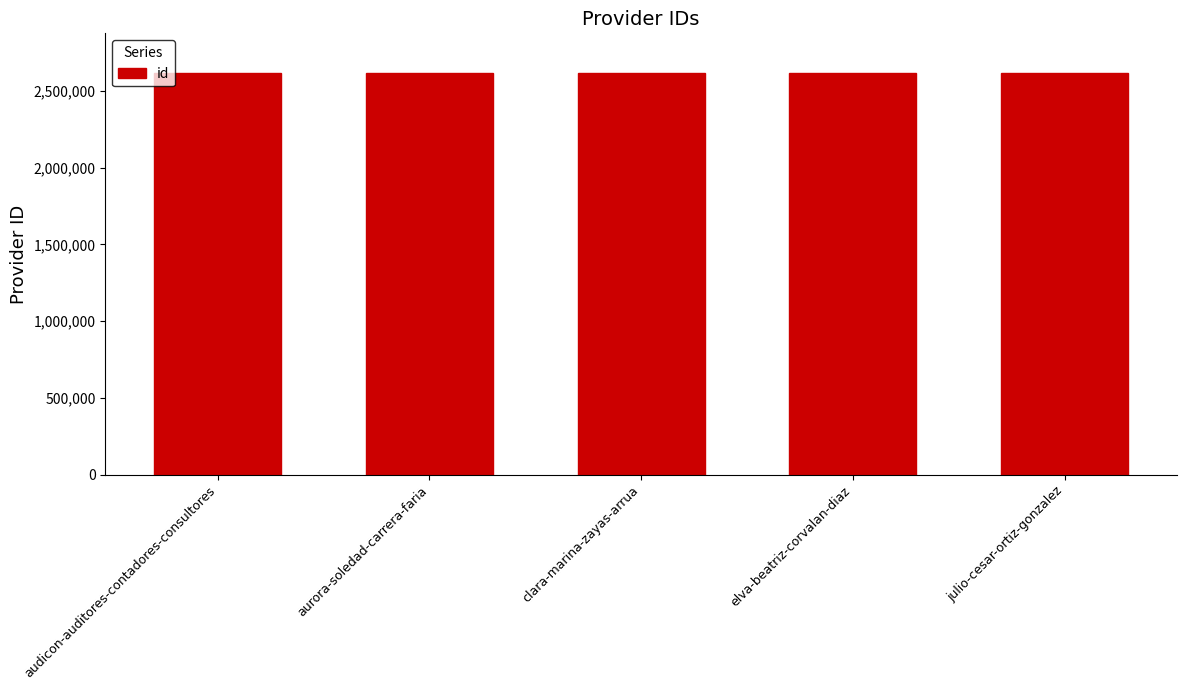

The value at aurora-soledad-carrera-faria is 2614042. True or false?

True